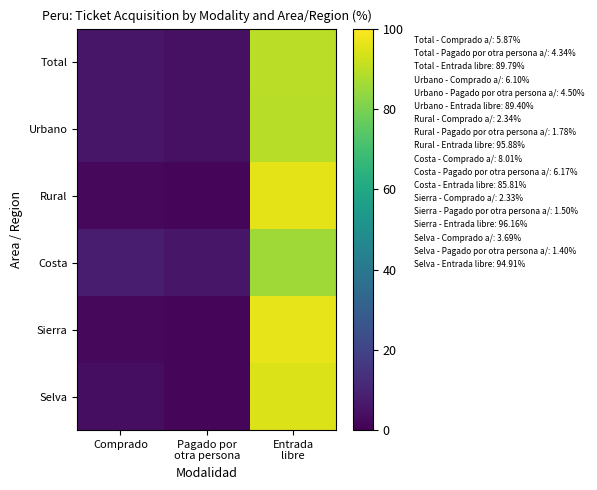

At how many categories does at least one series exceed 6?

3